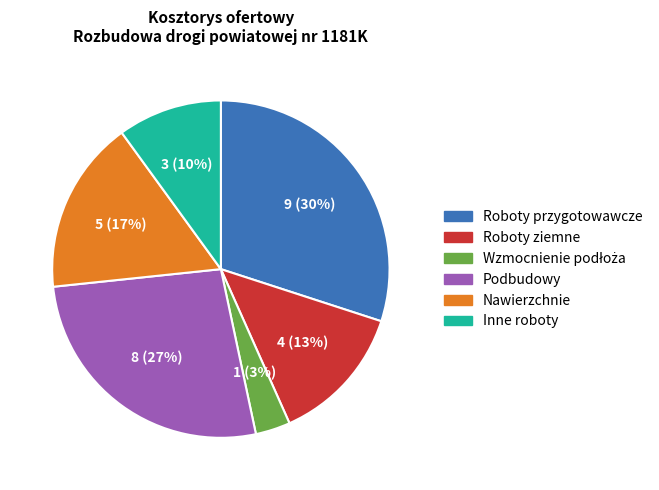

Is the sum of Inne roboty and Podbudowy greater than half?

No